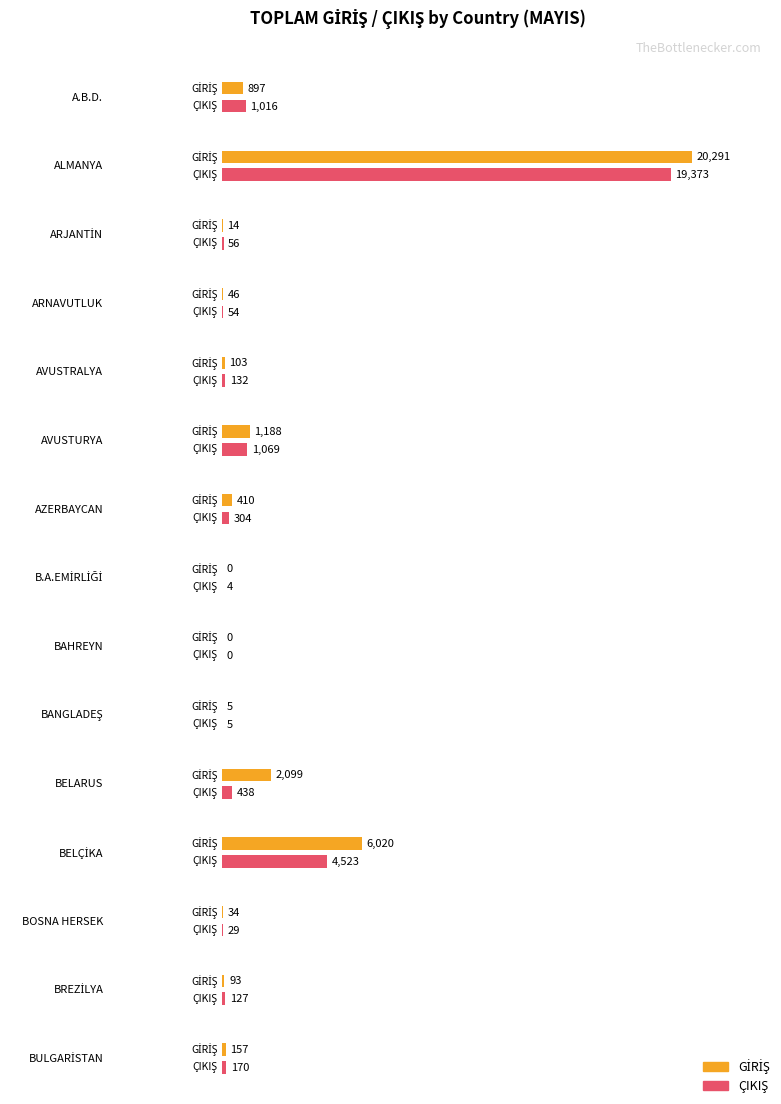

Rank the series by their average value, from highest to lowest.

GİRİŞ, ÇIKIŞ